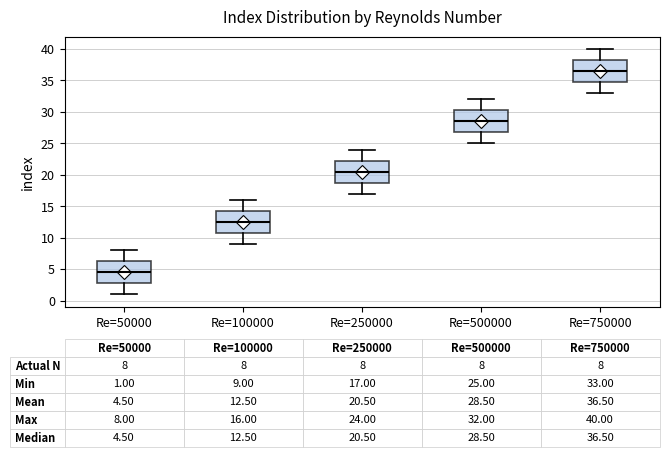

Which box's median line is the highest?

Re=750000